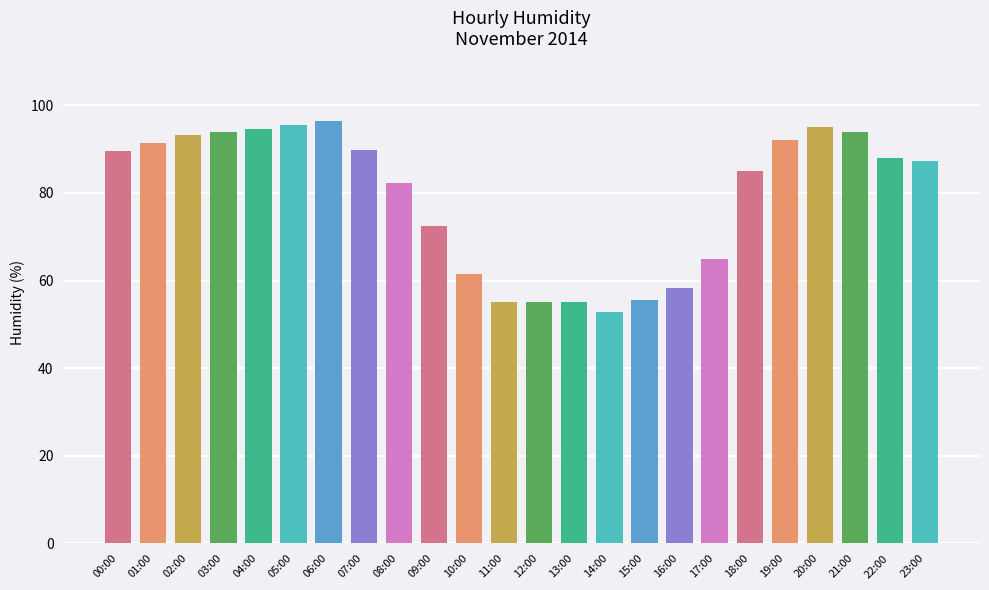

At which label is the value closest to 74?

09:00